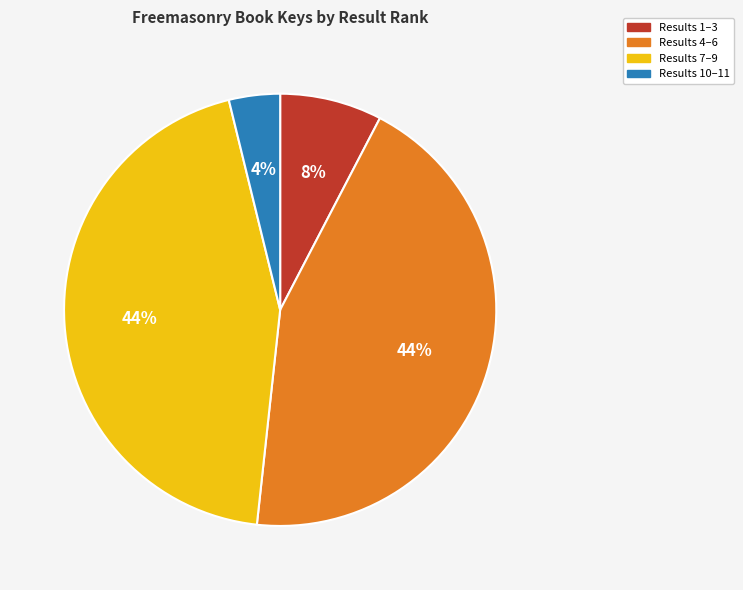

Which has a higher value, Results 10–11 or Results 7–9?

Results 7–9